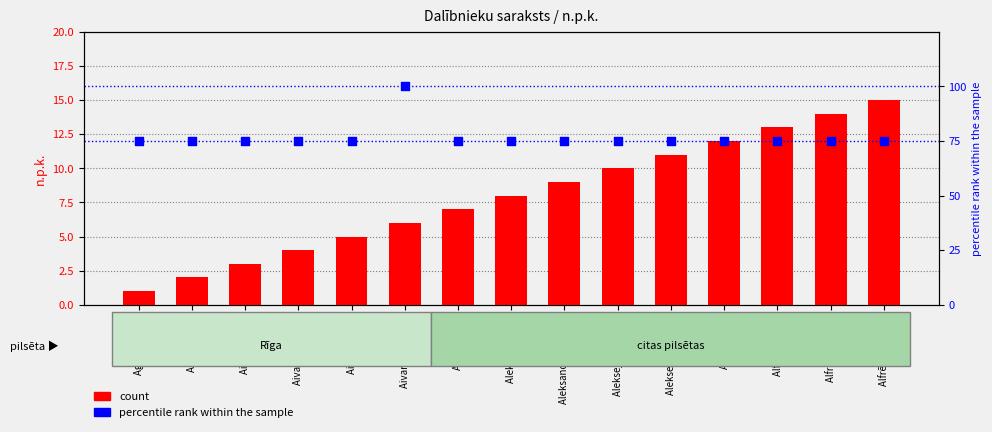

At how many categories does at least one series exceed 17?

15